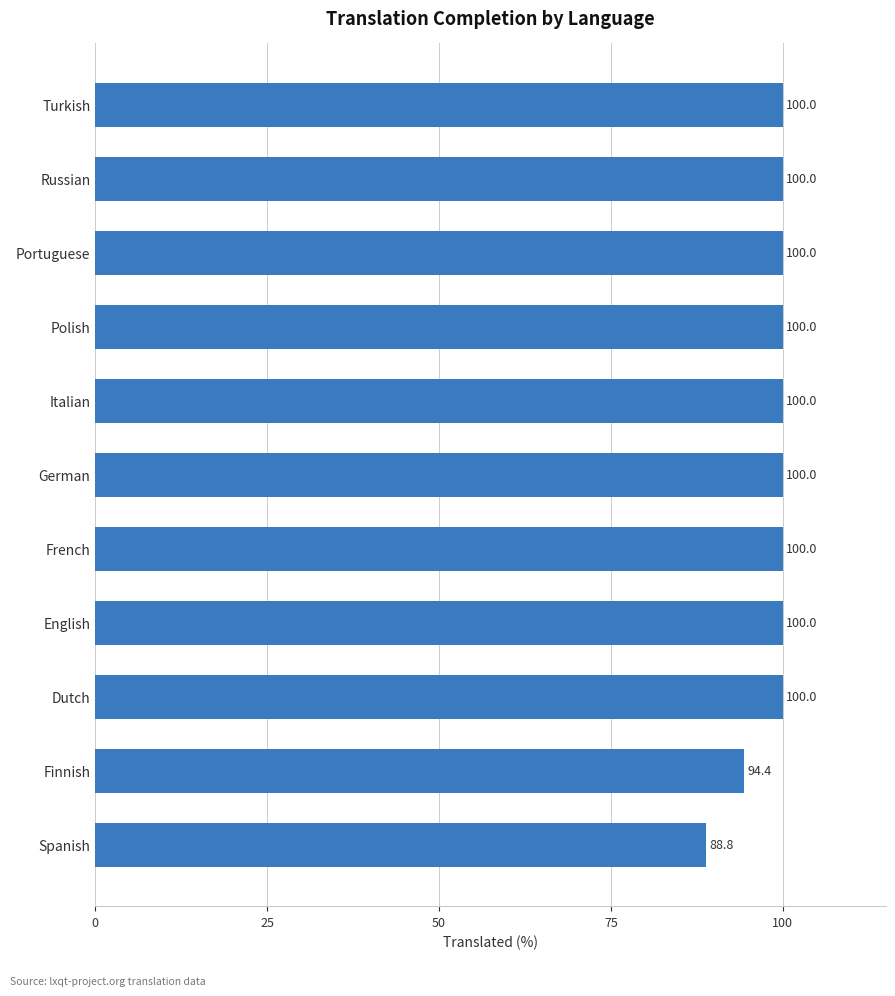

What is the change in value from Dutch to Spanish?

-11.2